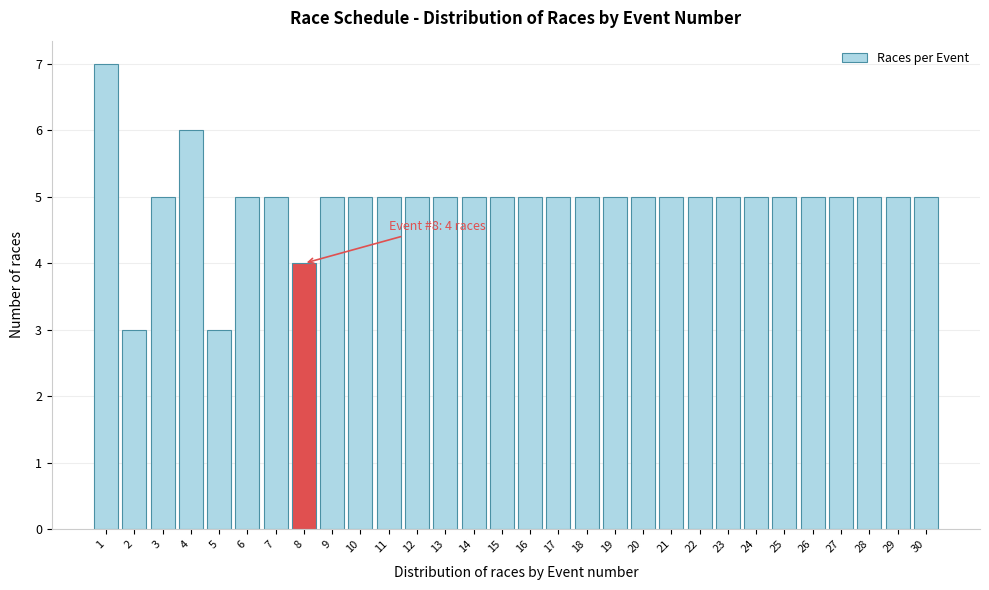

Reading left to right, what are all the values shown in this chart?

7	3	5	6	3	5	5	4	5	5	5	5	5	5	5	5	5	5	5	5	5	5	5	5	5	5	5	5	5	5